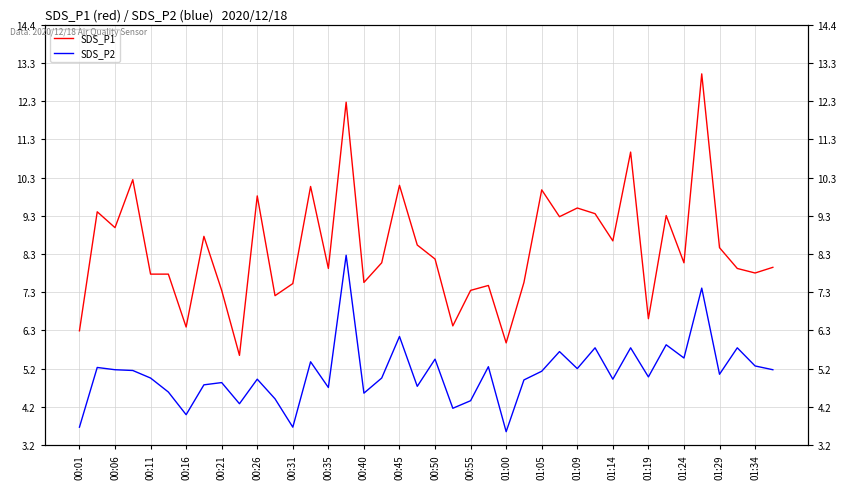

Which series changed the most between 01:34 and 39?

SDS_P1